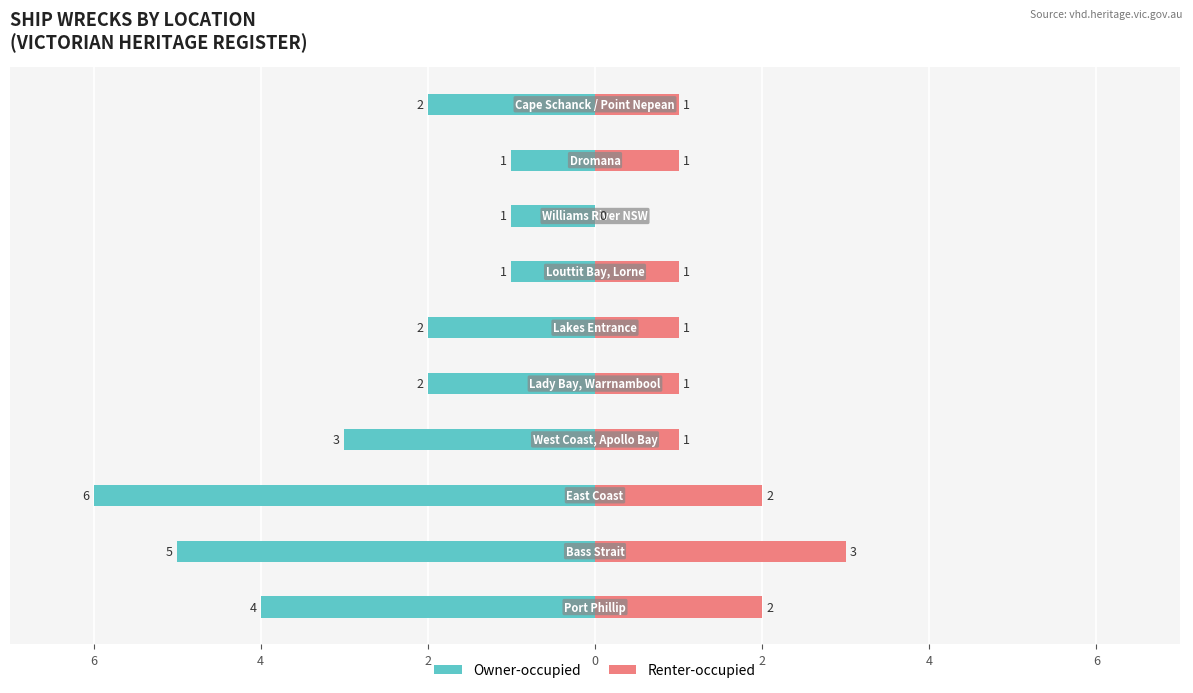

What is the smallest value displayed?

-6